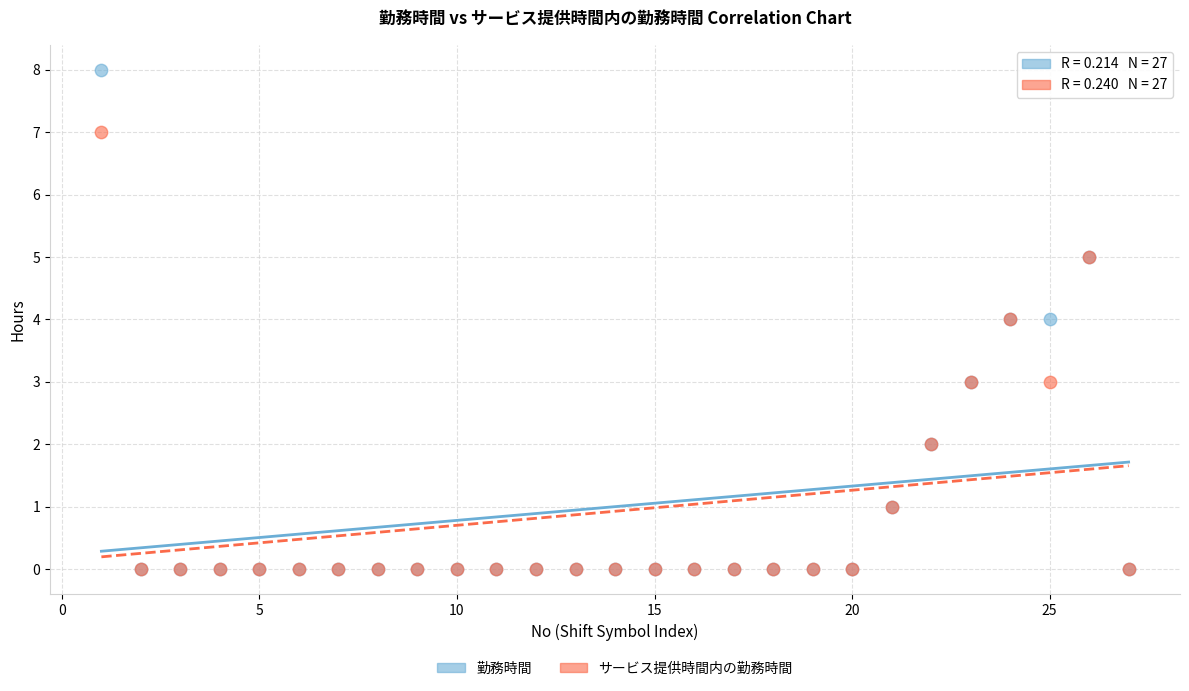

What are all the series names shown in the legend?

勤務時間, サービス提供時間内の勤務時間